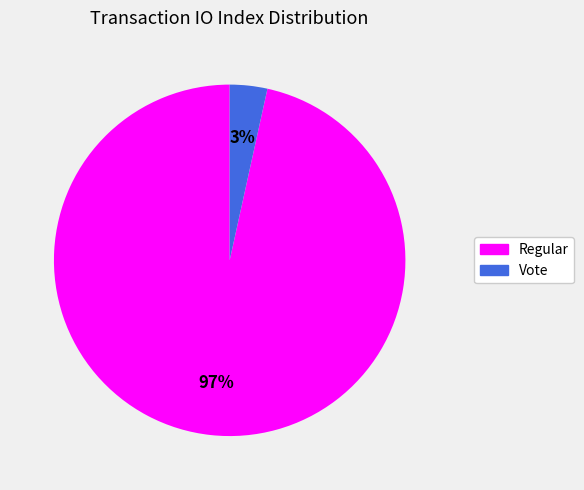

Do Vote and Regular together represent more than half of the pie?

Yes